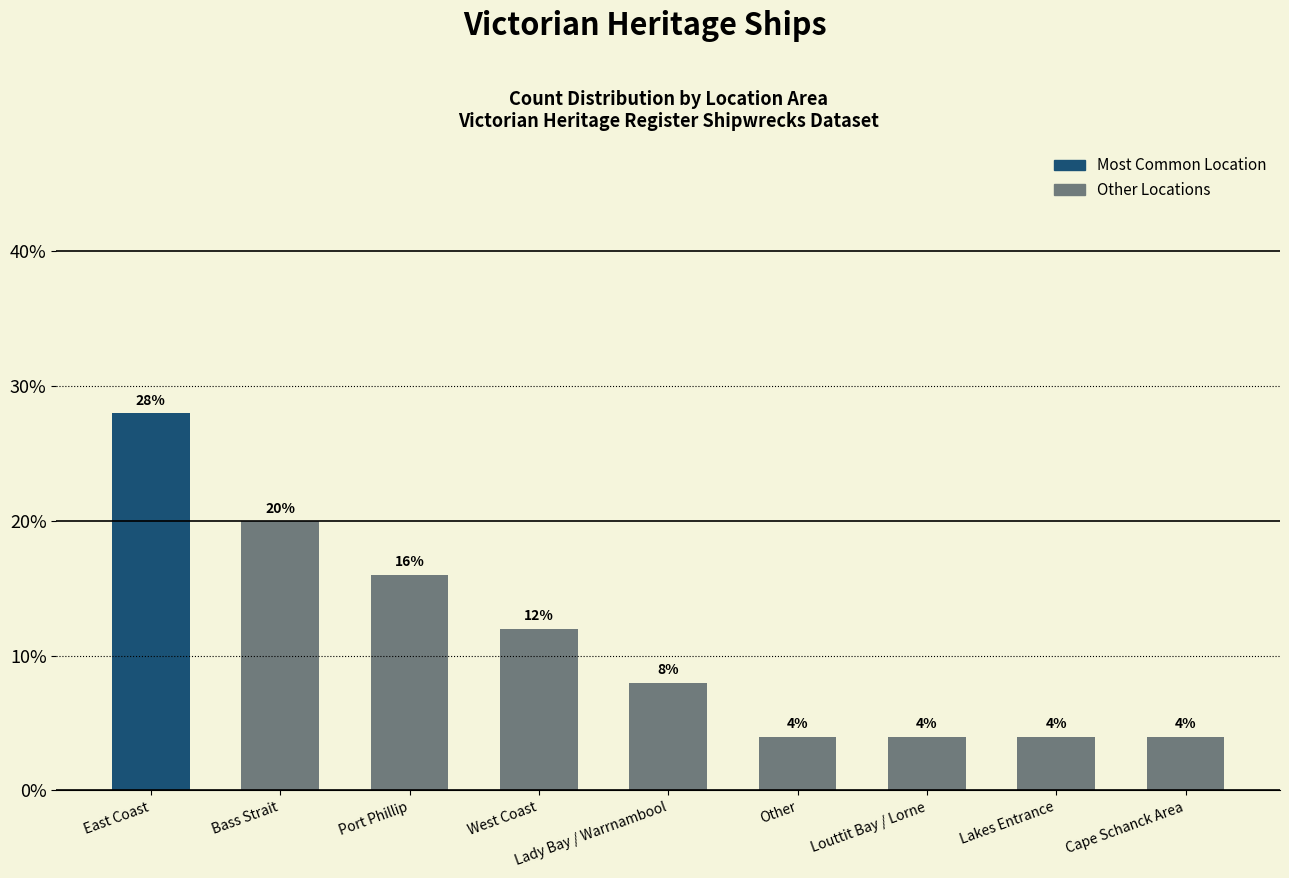

What is the value of the 2nd bar from the left?

20.0